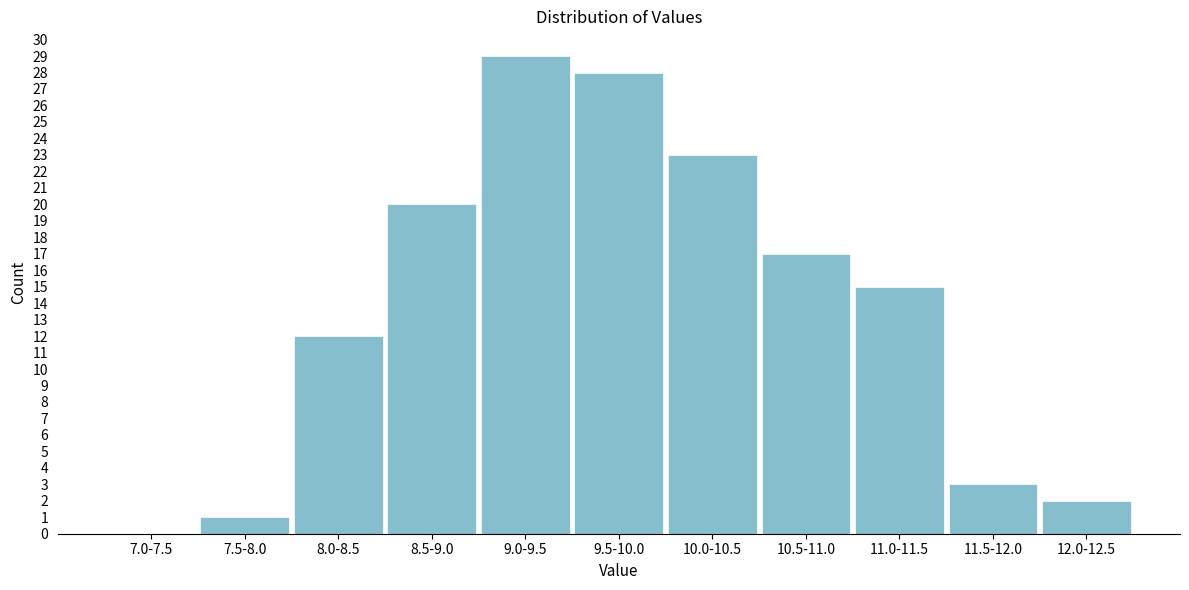

Reading left to right, list all the values displayed in this chart.

7.0-7.5=0	7.5-8.0=1	8.0-8.5=12	8.5-9.0=20	9.0-9.5=29	9.5-10.0=28	10.0-10.5=23	10.5-11.0=17	11.0-11.5=15	11.5-12.0=3	12.0-12.5=2